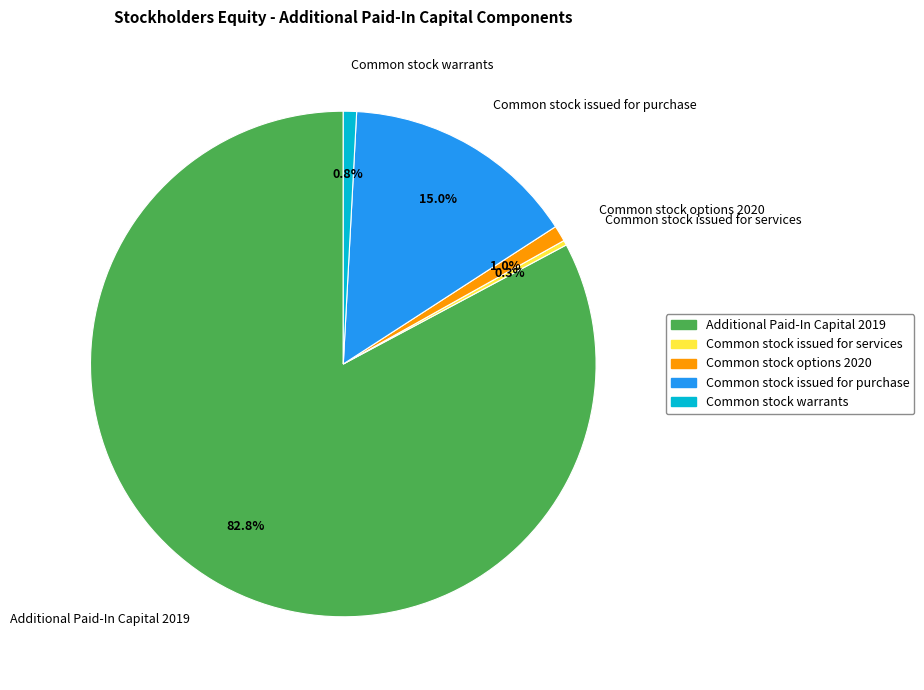

Is it true that Common stock options 2020 is 9% of the pie?

False